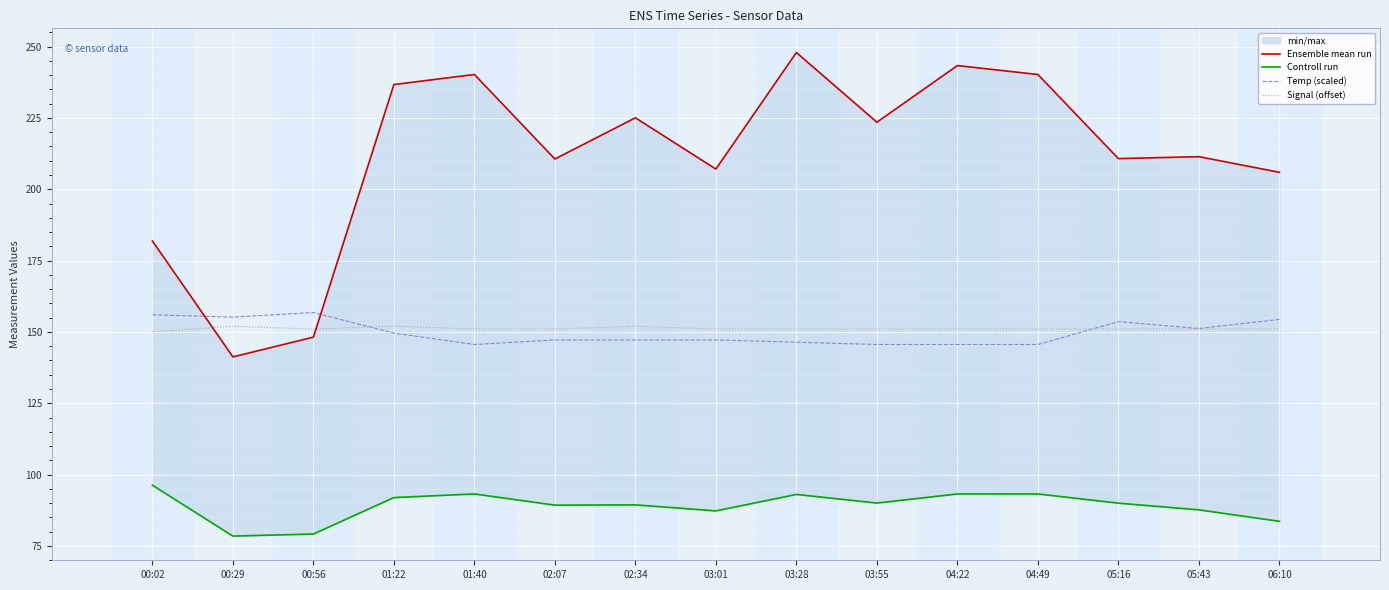

Which category has the lowest value across all series?

00:29